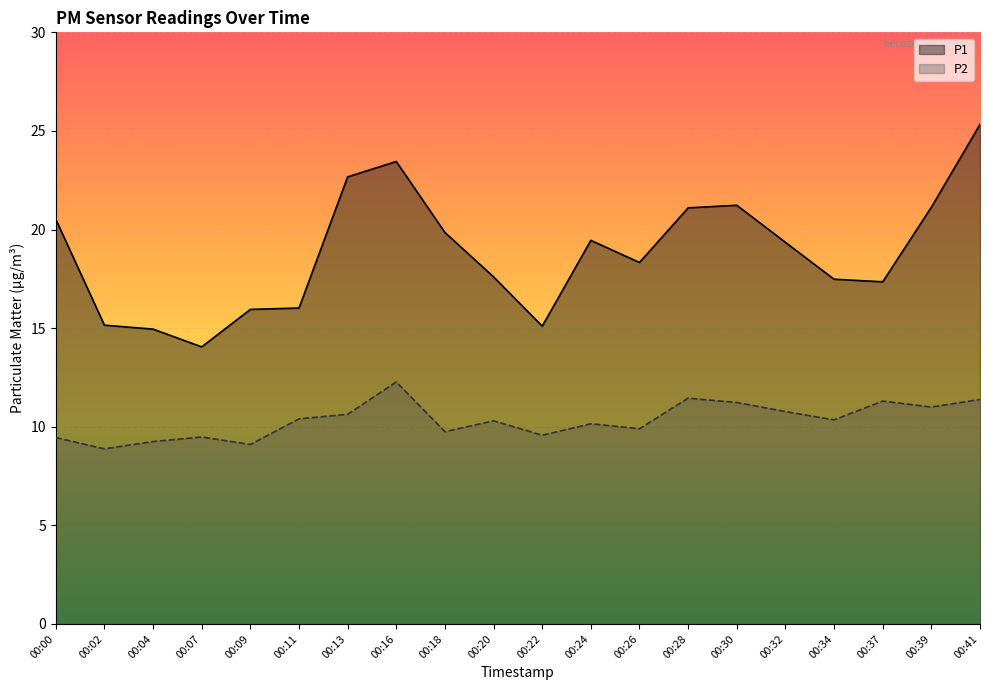

True or false: P1 has more than 0 points higher than both neighbors.

True